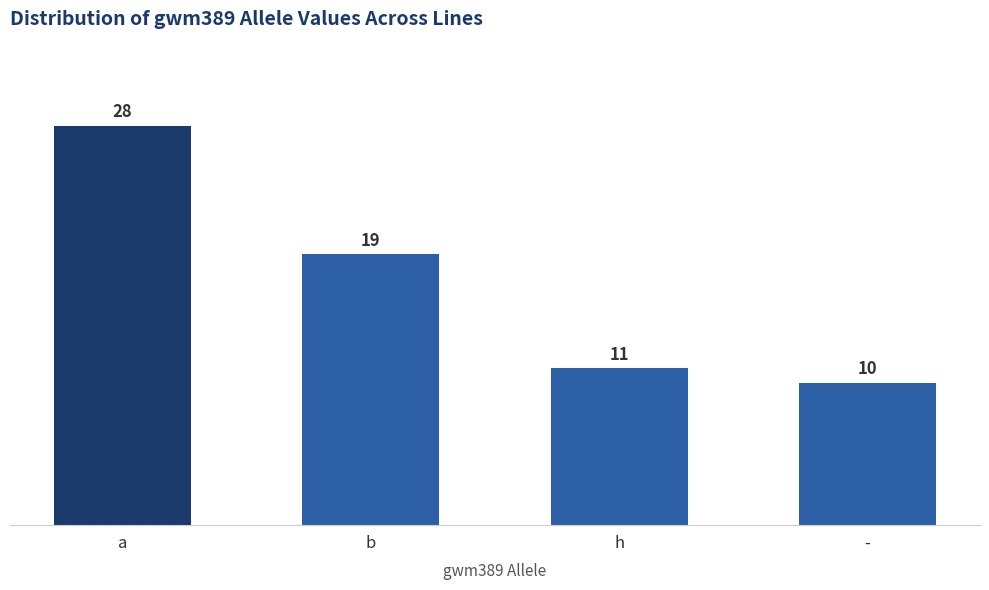

At which category does the chart reach its peak across all series?

a